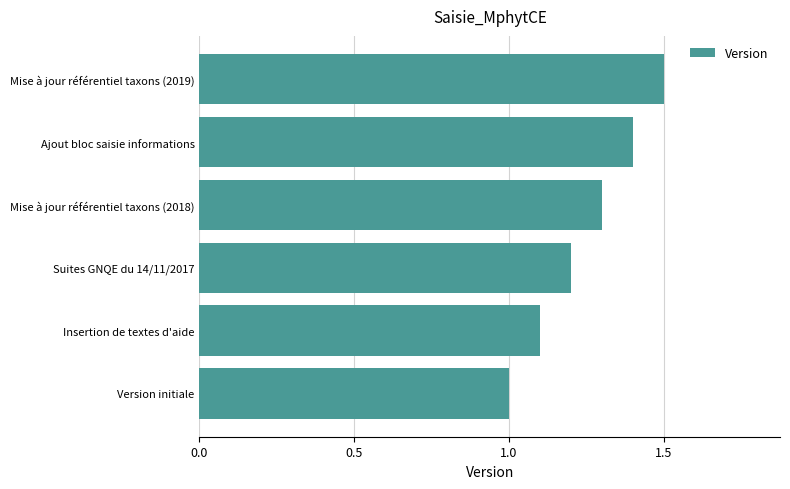

Does the chart contain any negative values?

No